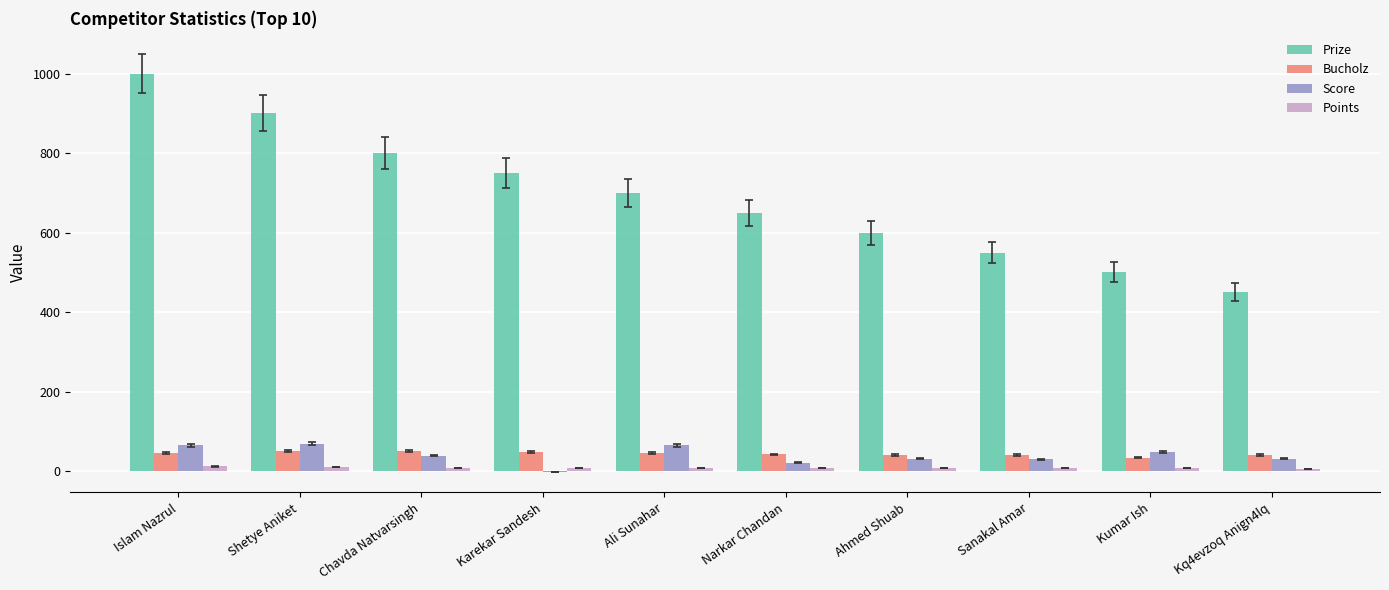

Which series changed the most between Islam Nazrul and Ahmed Shuab?

Prize